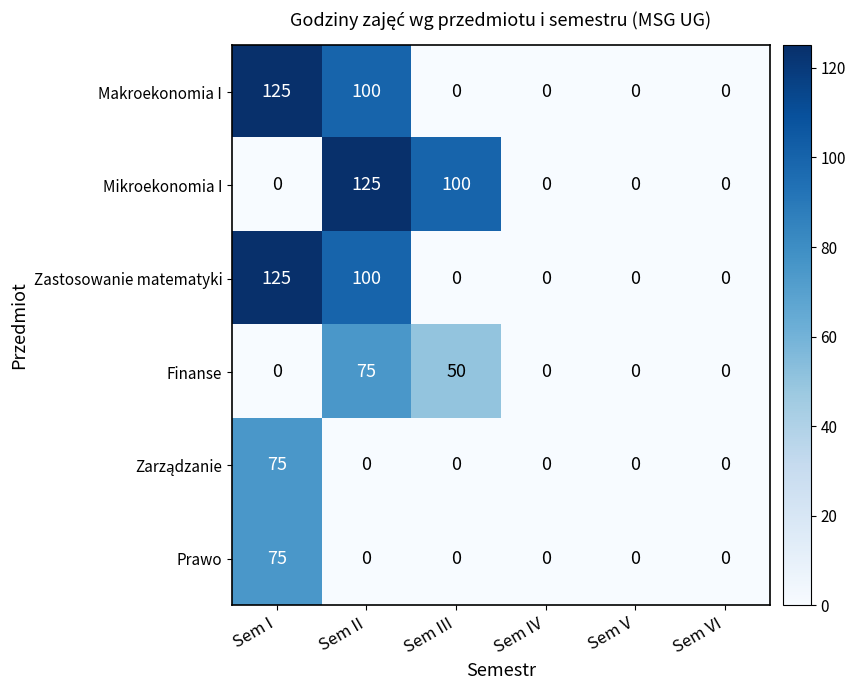

What is the total value across all series at Sem III?

150